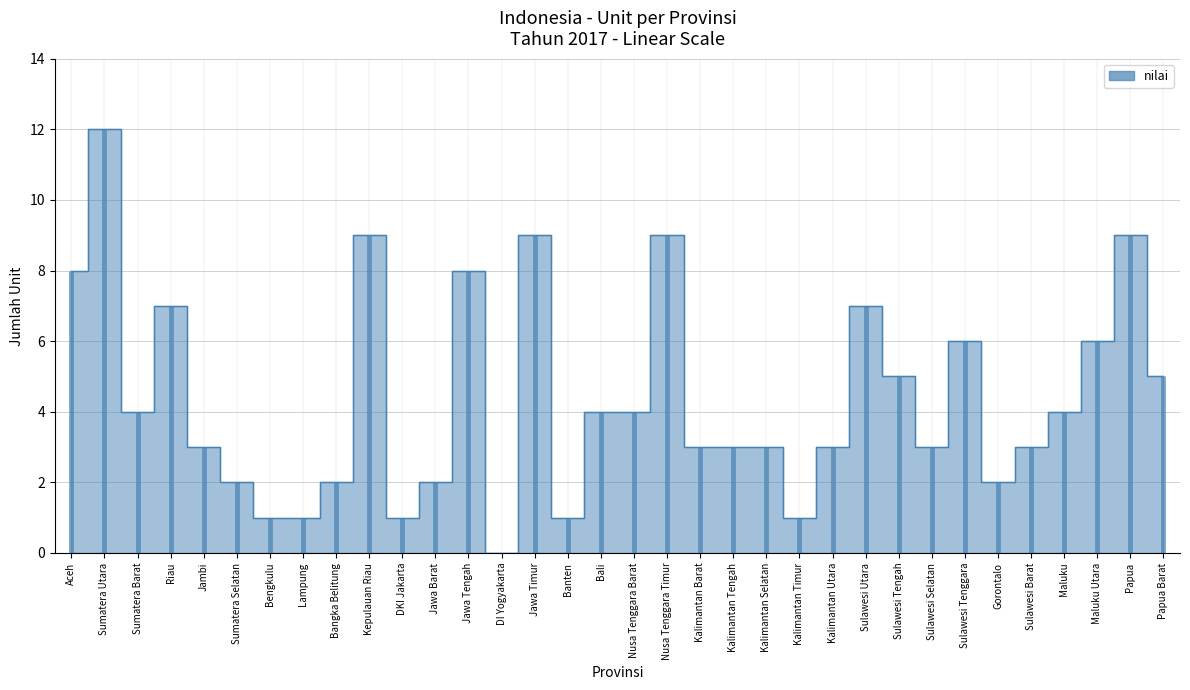

How many positive values are there?

33